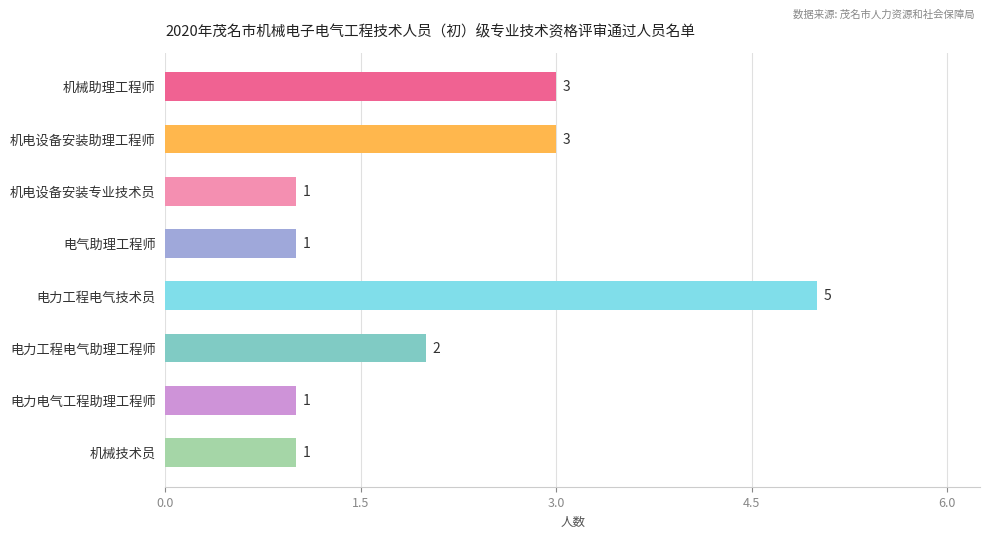

How many values are between 1 and 3?

7